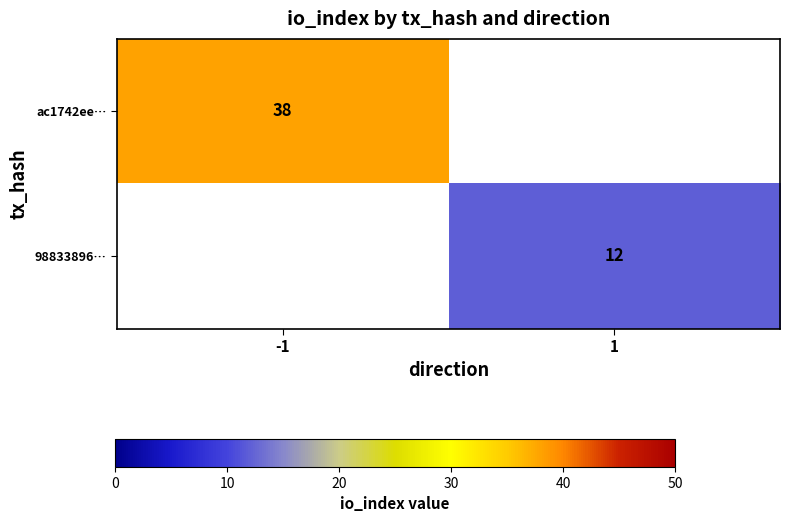

At how many categories does at least one series exceed 14?

1